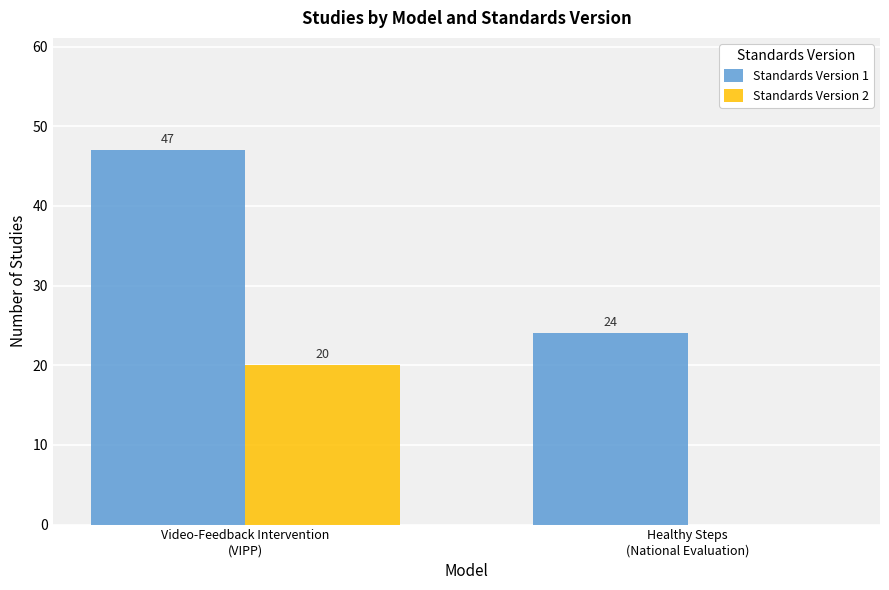

The Standards Version 1 series shows 47 at Video-Feedback Intervention
(VIPP). True or false?

True